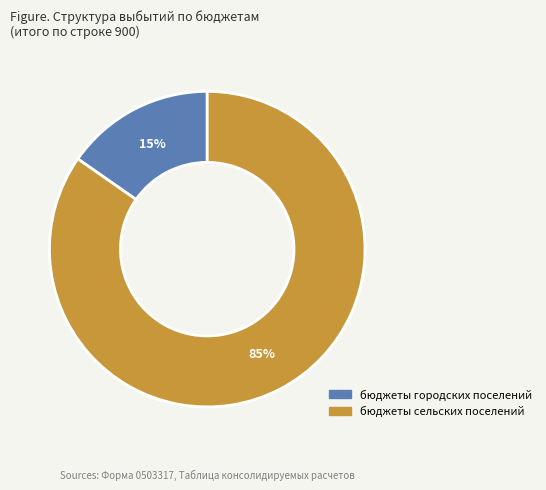

Which category accounts for the majority?

бюджеты сельских поселений